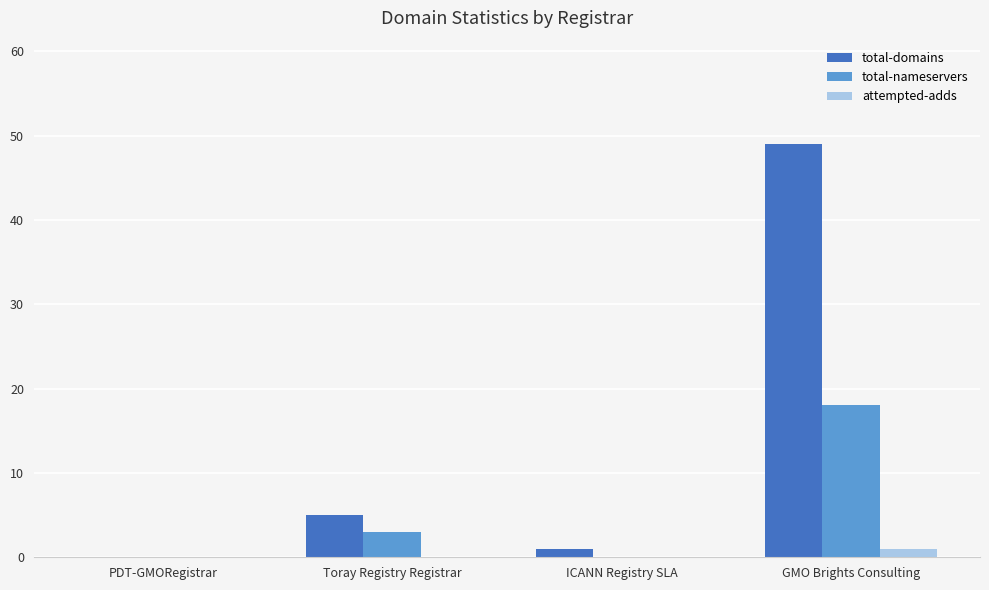

At which category is the sum across all series the highest?

GMO Brights Consulting